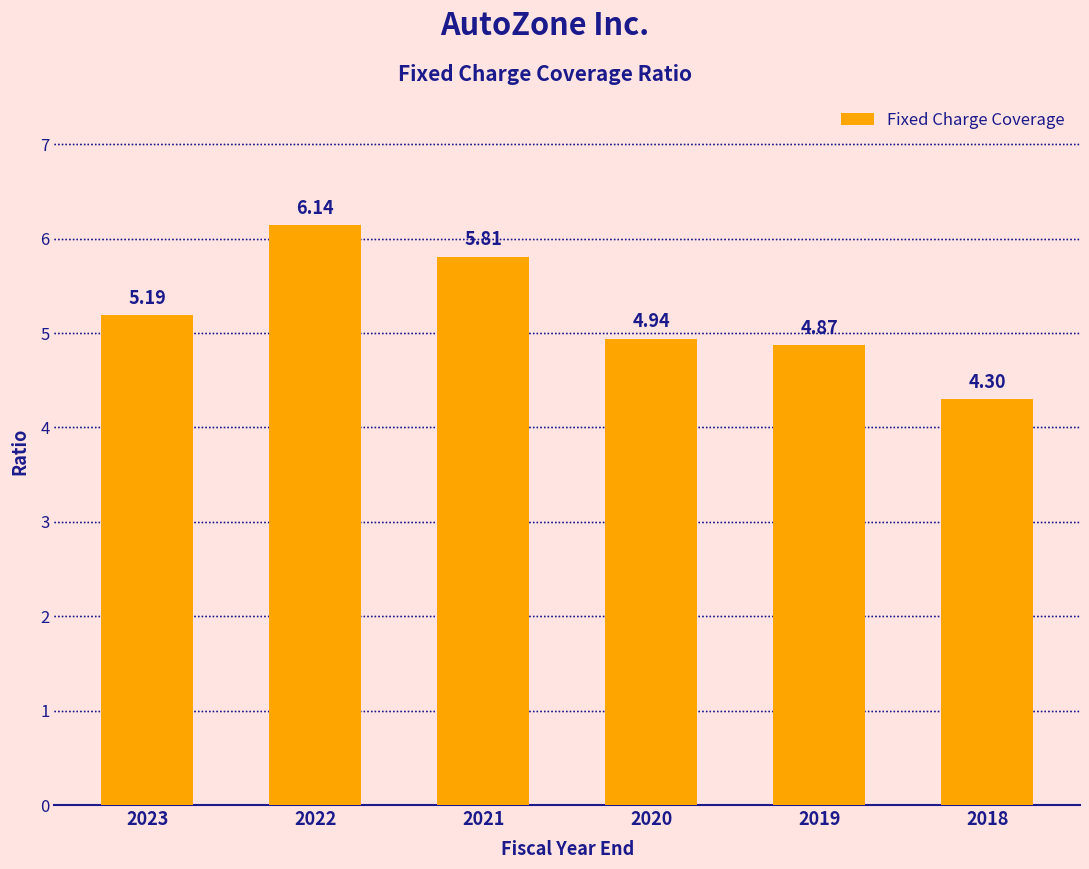

True or false: the data shows 8.2 at 2020.

False